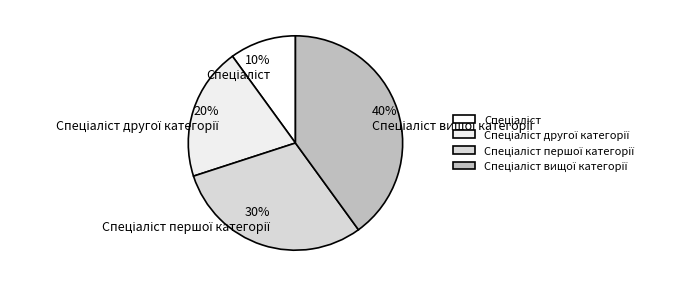

Is there a majority slice in this chart?

No